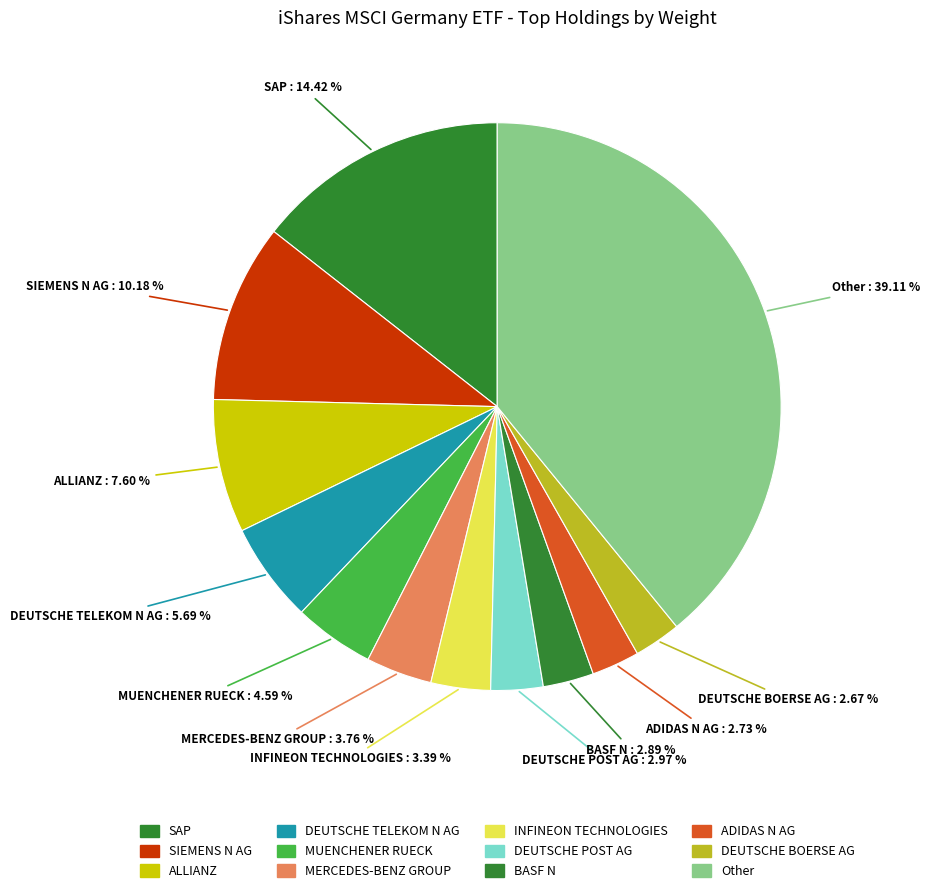

How many slices are in this pie chart?

12